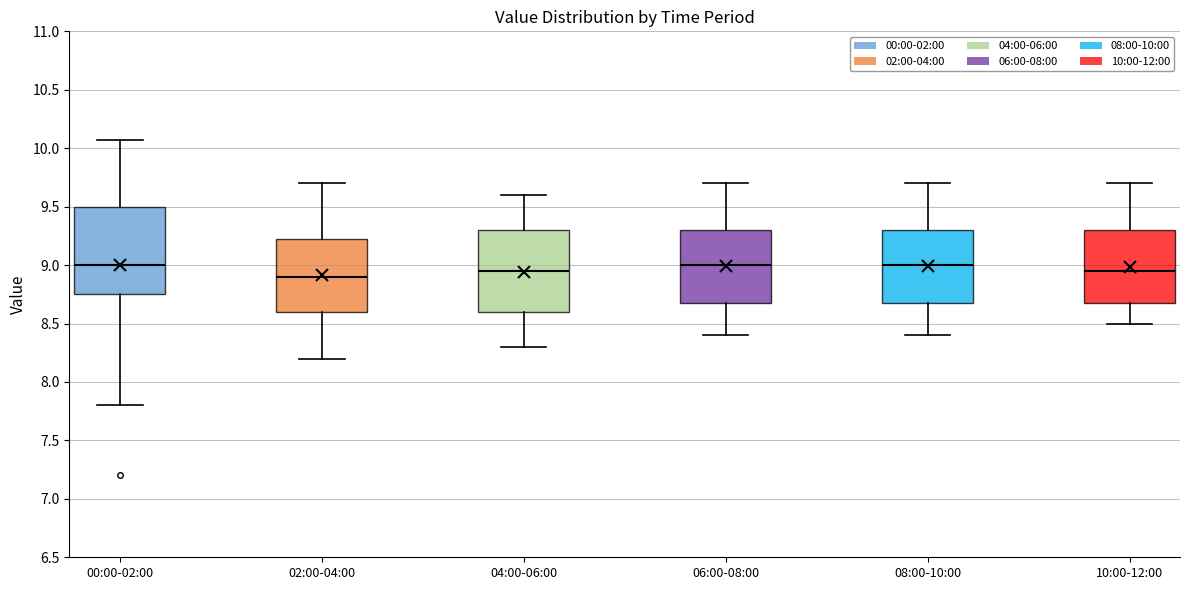

Where is the upper edge of the box for 10:00-12:00 on the y-axis? The values are not printed on the chart, so give them approximately, as read against the axis.

9.30